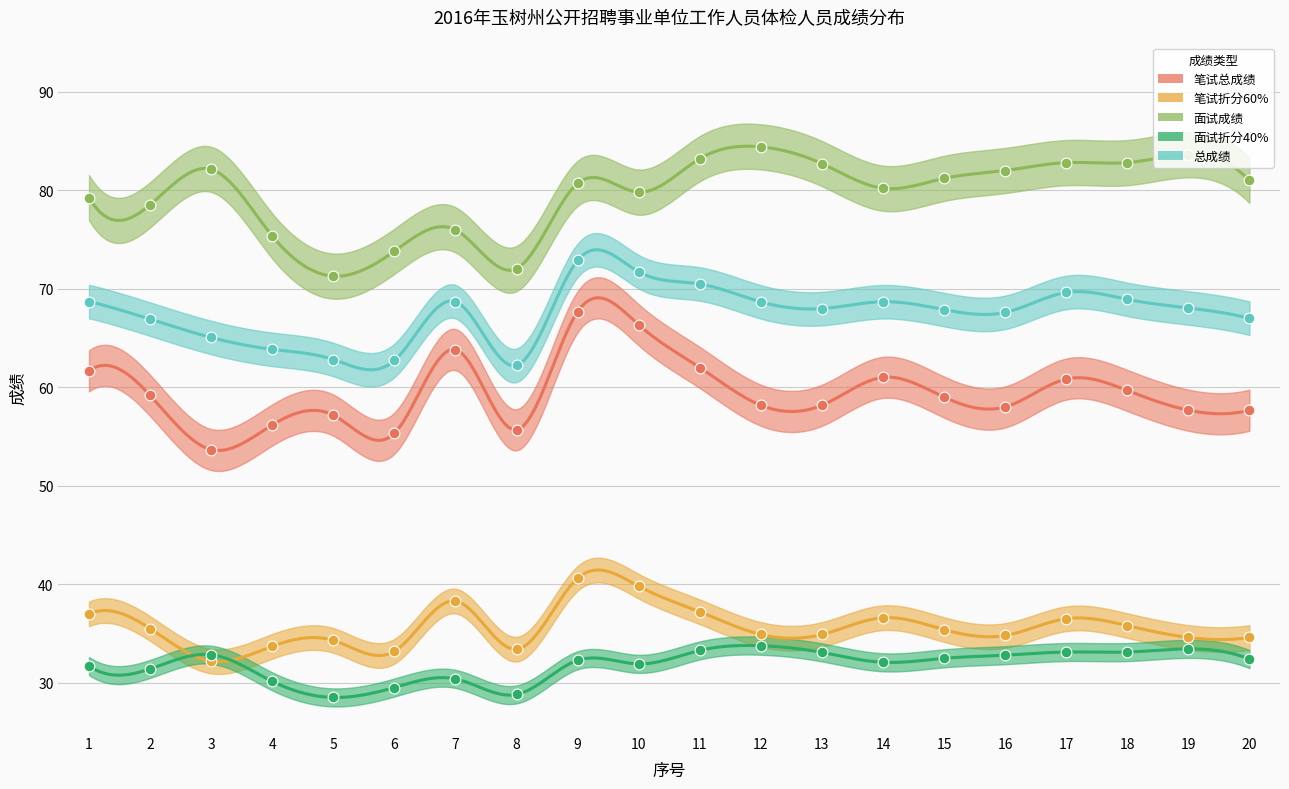

What are all the series names shown in the legend?

笔试总成绩, 笔试折分60%, 面试成绩, 面试折分40%, 总成绩